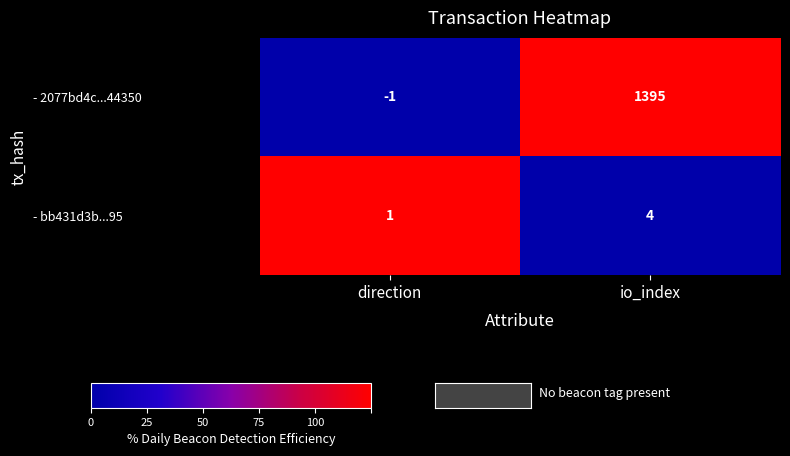

How many series are shown in this chart?

2